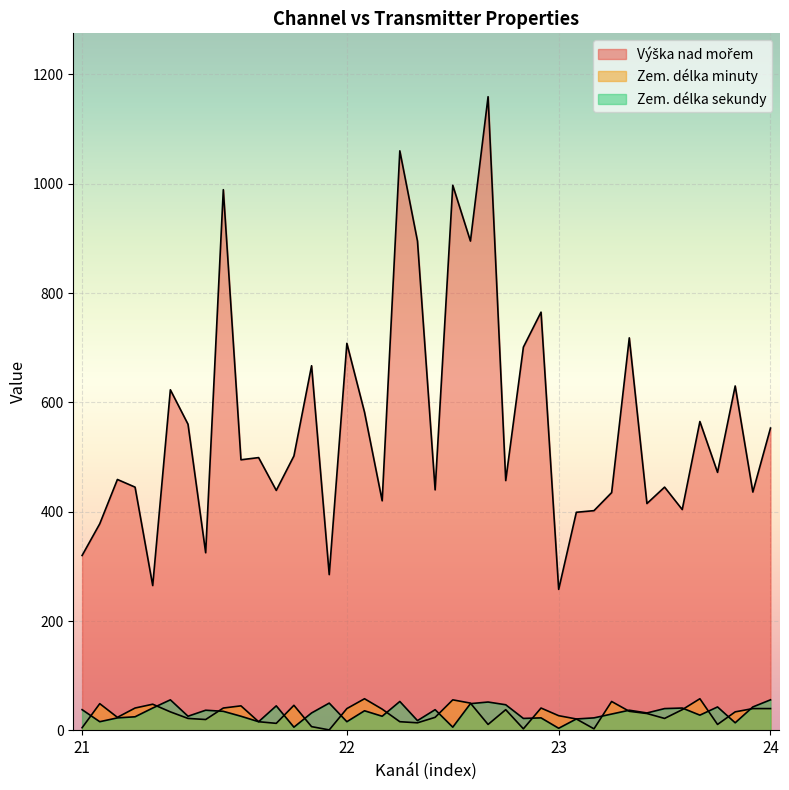

Which series changed the most between 22 and 23?

Výška nad mořem